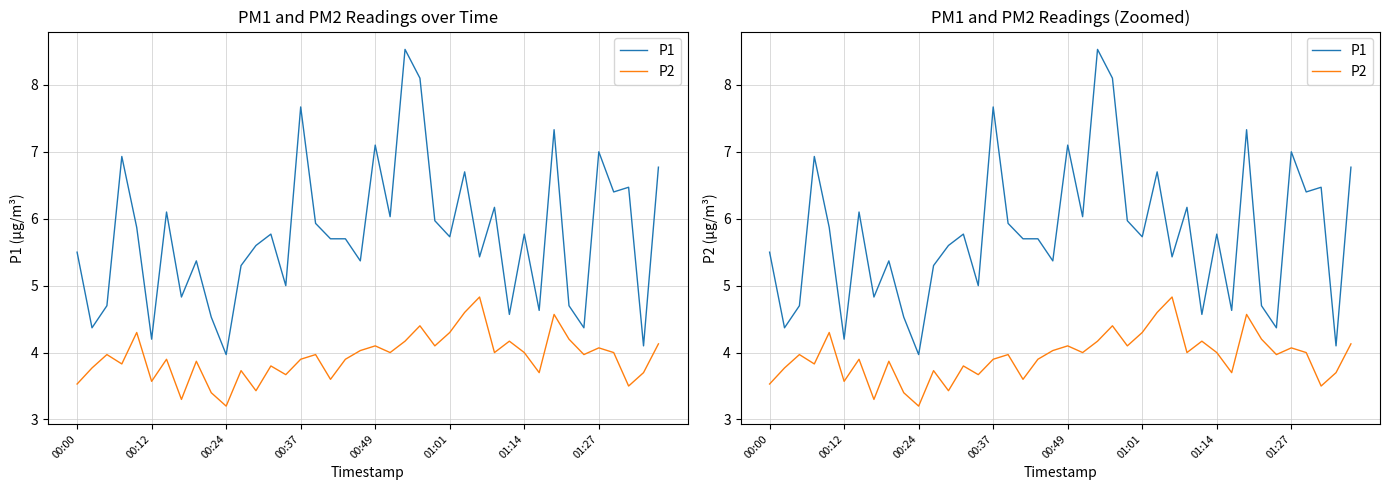

Is this an area chart (filled region under the line)?

No